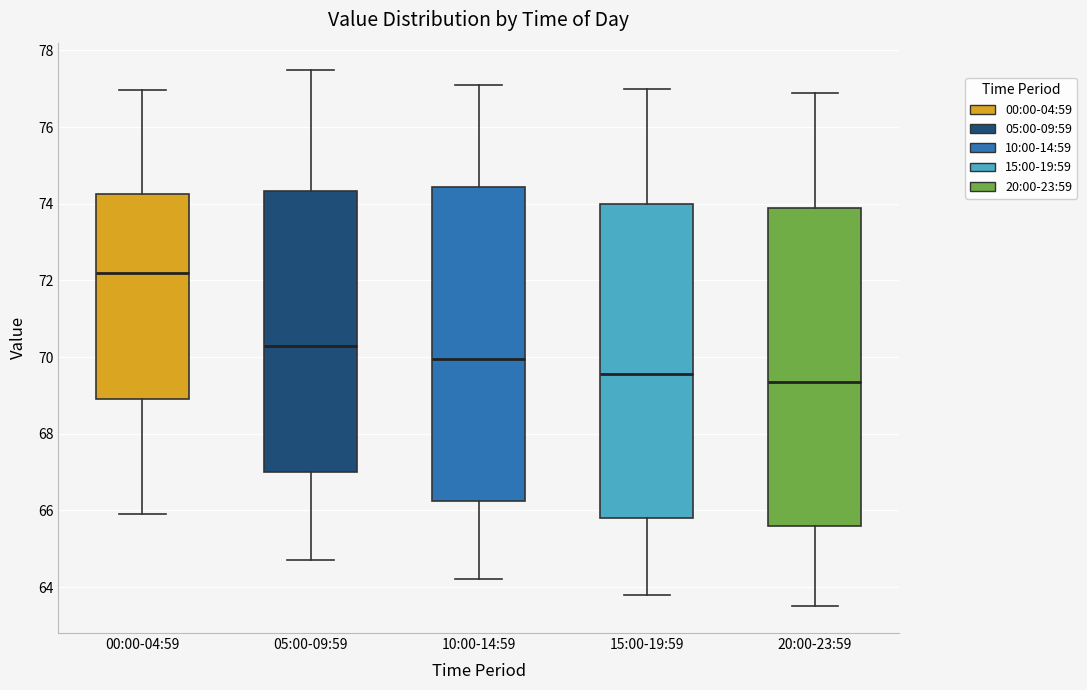

Reading left to right, transcribe this box plot: for each box, give where its median line is, the range the box spans, and where its two whiskers end, as read against the y-axis. The values are not printed on the chart, so give them approximately, as read against the axis.

00:00-04:59: median 72.2, box 68.8 to 74.2, whiskers 66.0 to 77.0
05:00-09:59: median 70.4, box 67.0 to 74.4, whiskers 64.8 to 77.6
10:00-14:59: median 70.0, box 66.2 to 74.4, whiskers 64.2 to 77.2
15:00-19:59: median 69.6, box 65.8 to 74.0, whiskers 63.8 to 77.0
20:00-23:59: median 69.4, box 65.6 to 73.8, whiskers 63.6 to 77.0